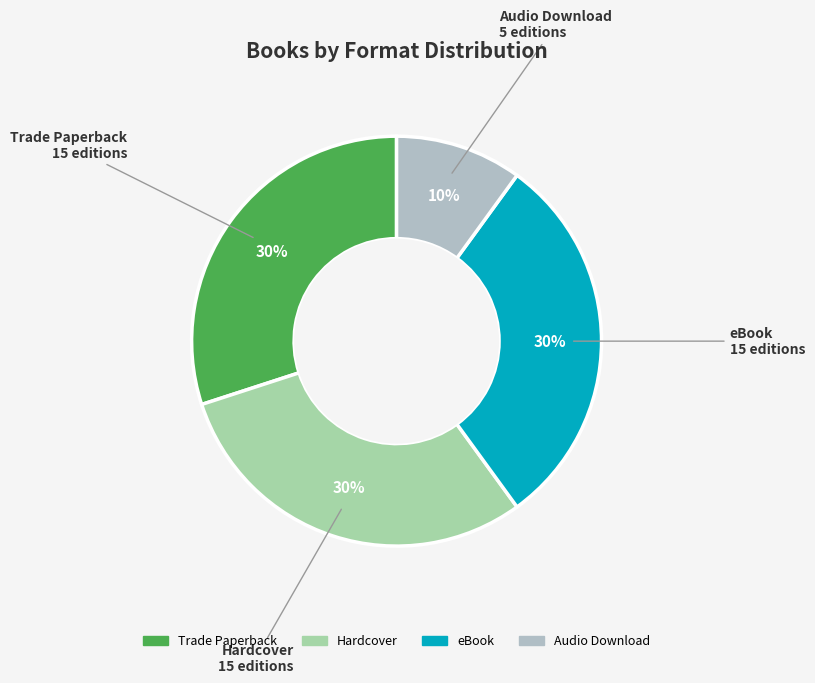

Which category has the smallest portion of the pie?

Audio Download